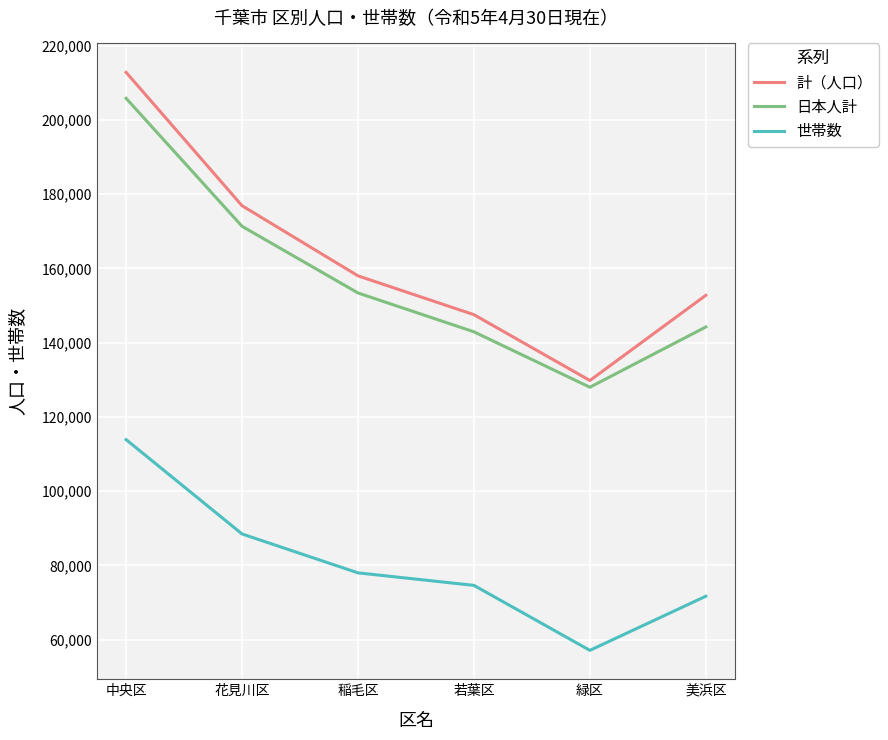

At which category does 世帯数 reach its first local valley?

緑区